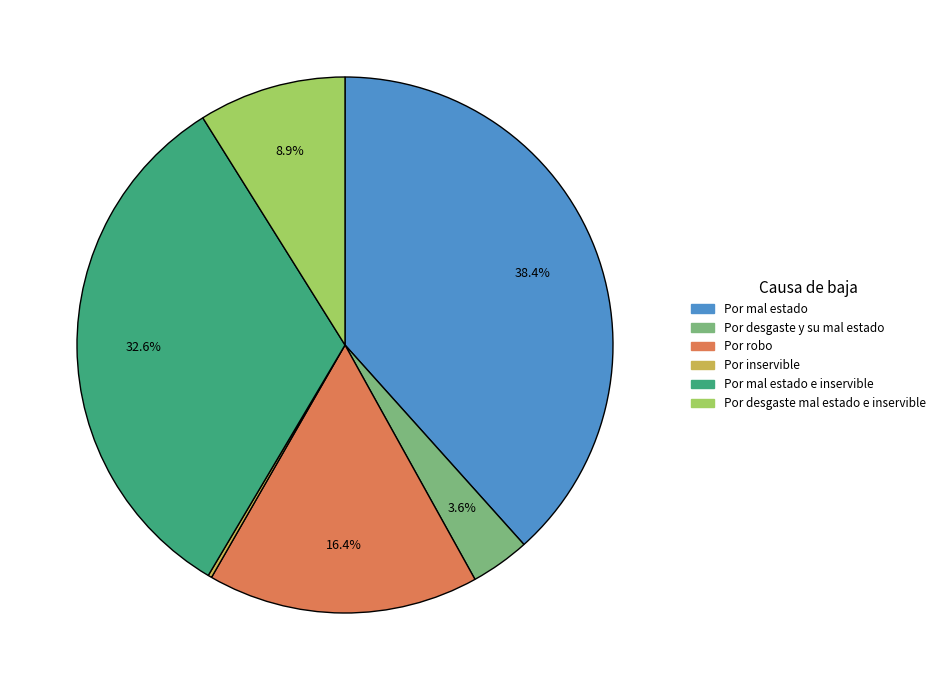

What is the largest slice in the pie chart?

Por mal estado